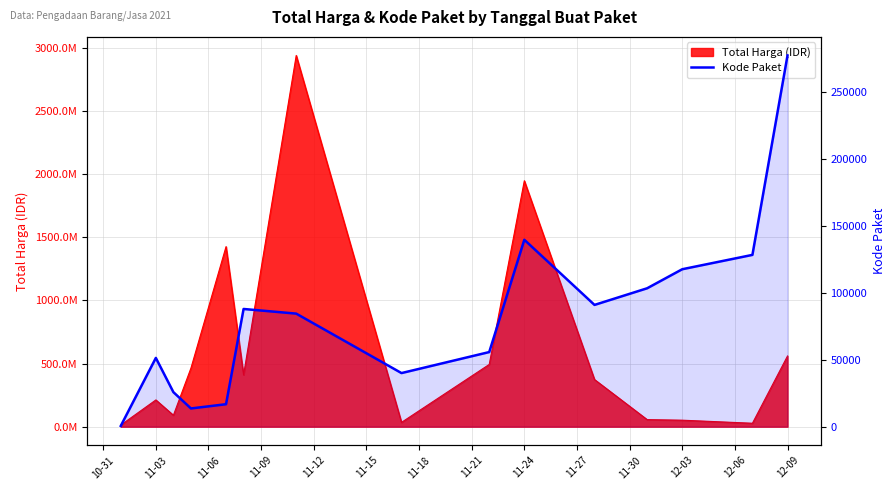

What is the difference between the maximum and minimum values?

277124